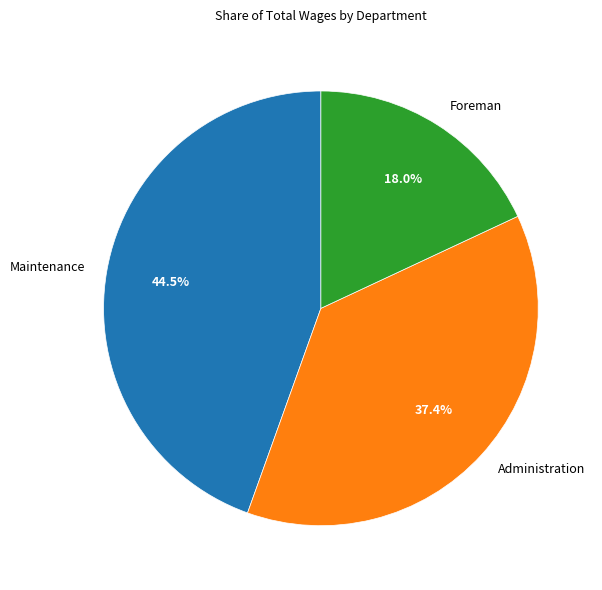

Is it true that Foreman is 26% of the pie?

False